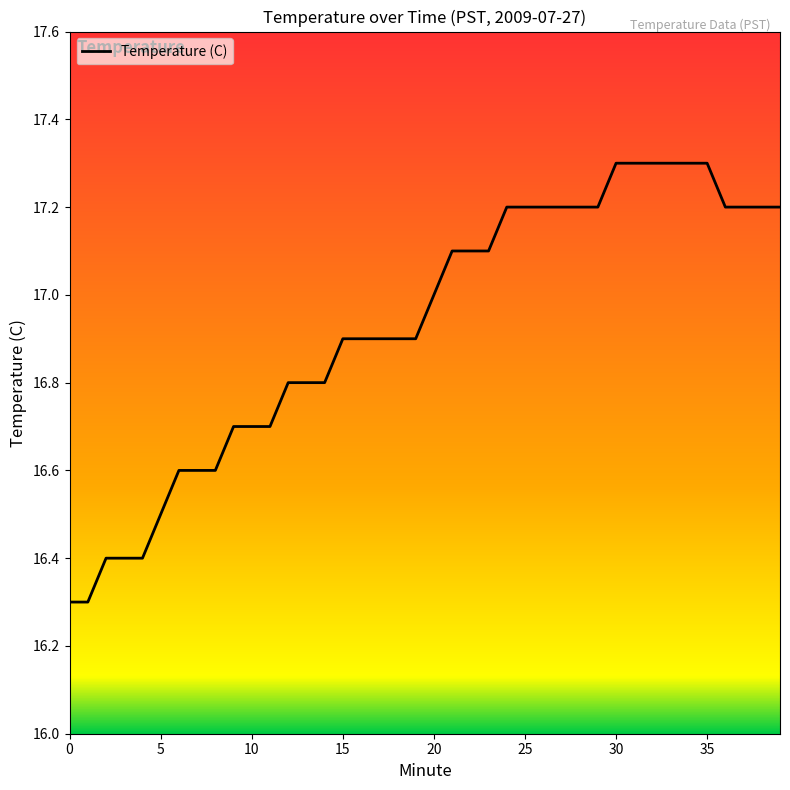

What is the difference between the maximum and minimum values?

1.0